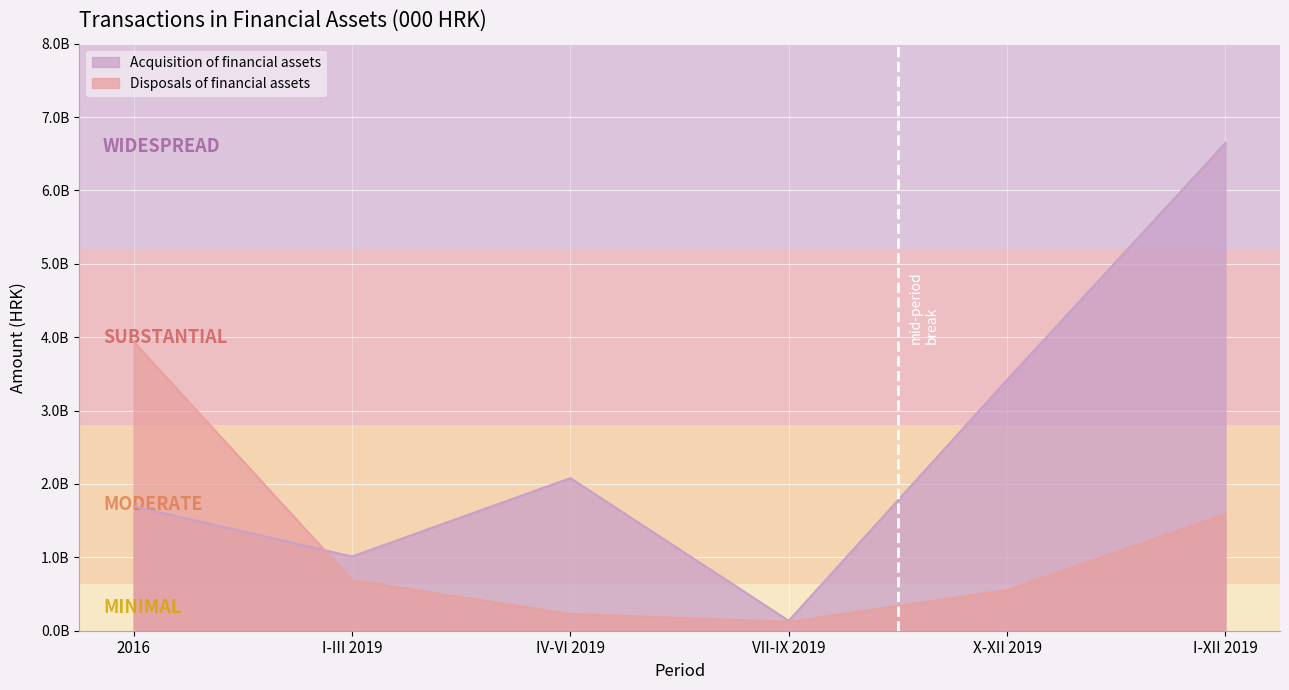

Between X-XII 2019 and I-III 2019, which is larger?

X-XII 2019